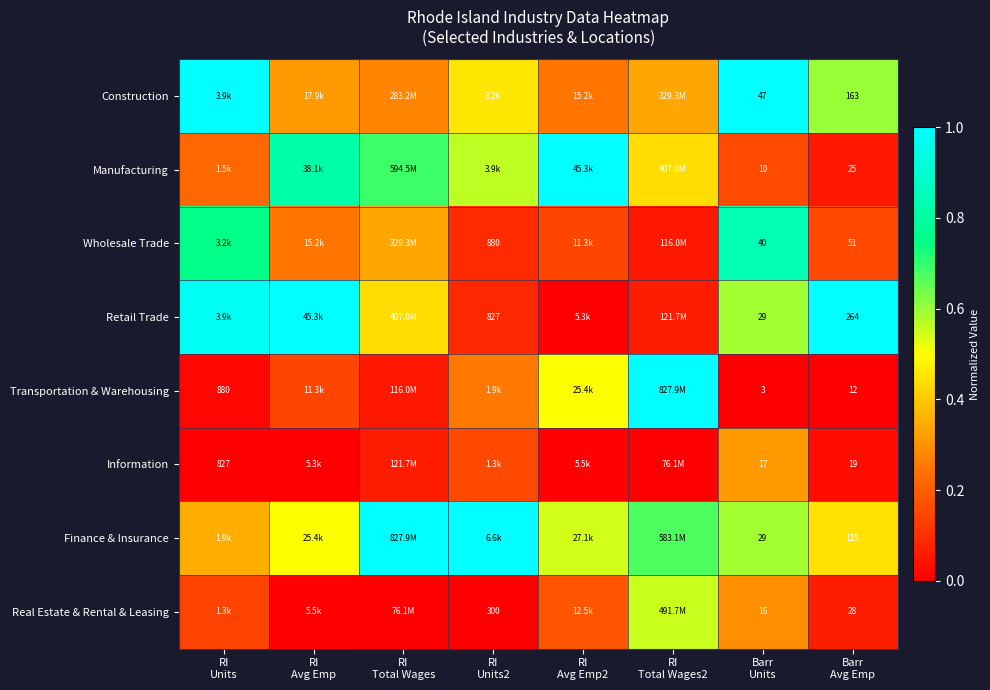

Read the Wholesale Trade value at RI Units2.

0.1